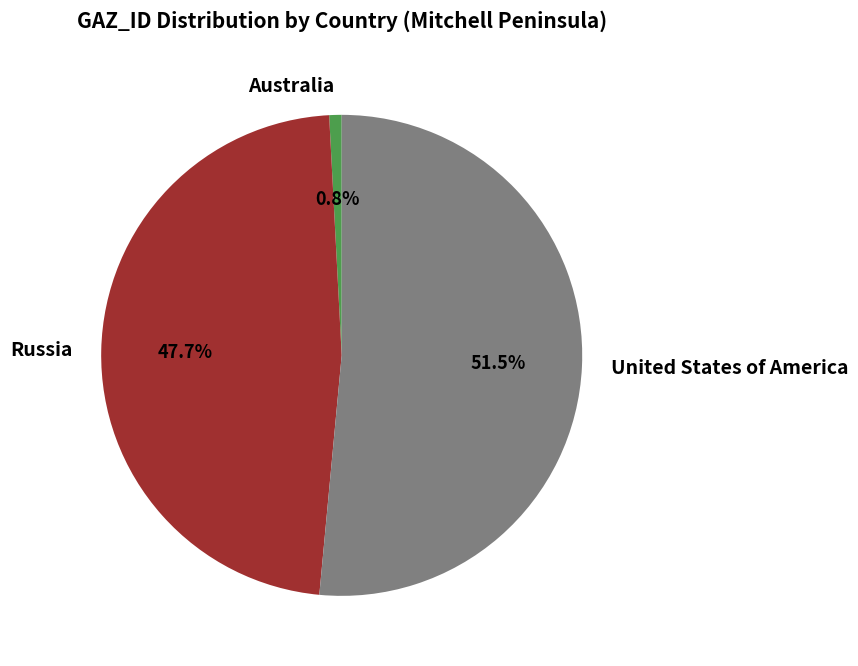

What is the total percentage of United States of America and Russia?

99.2%